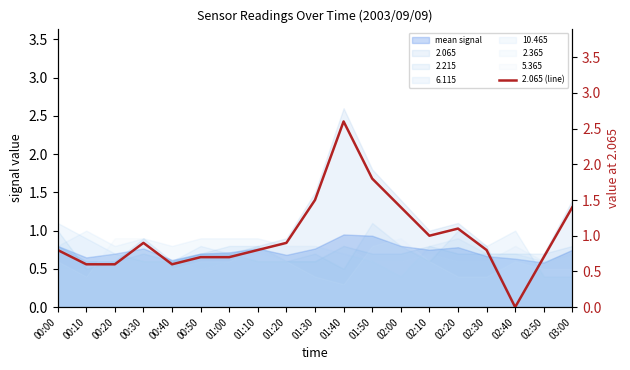

At which label does 2.215 reach its minimum?

00:10